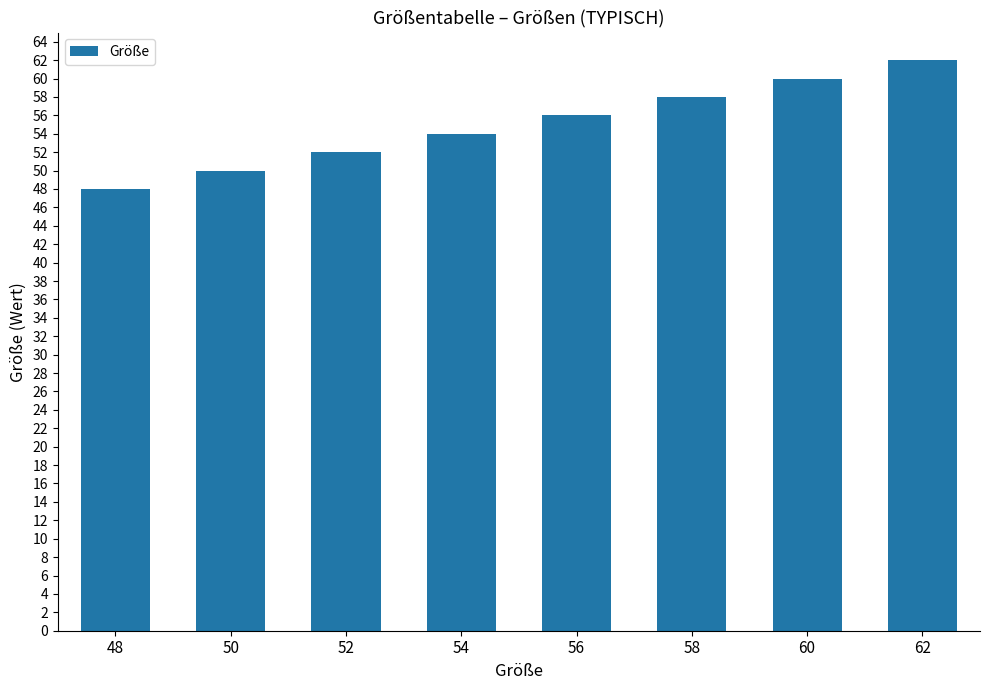

What is the sum of all values?

440